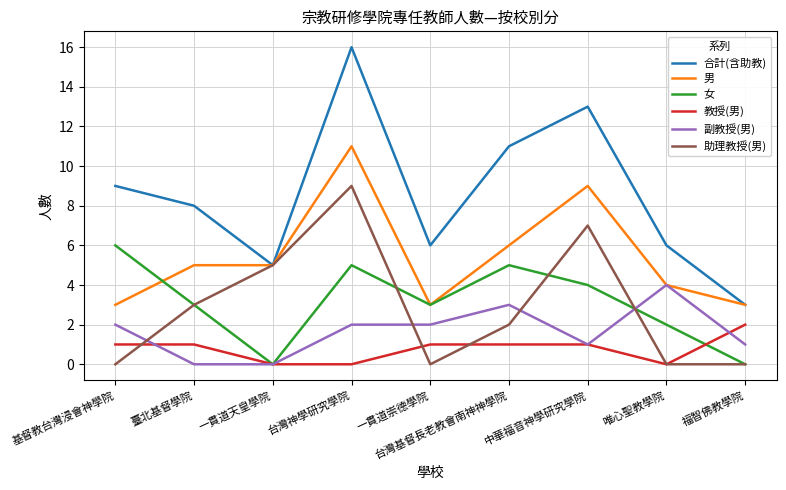

At how many categories does at least one series exceed 14?

1